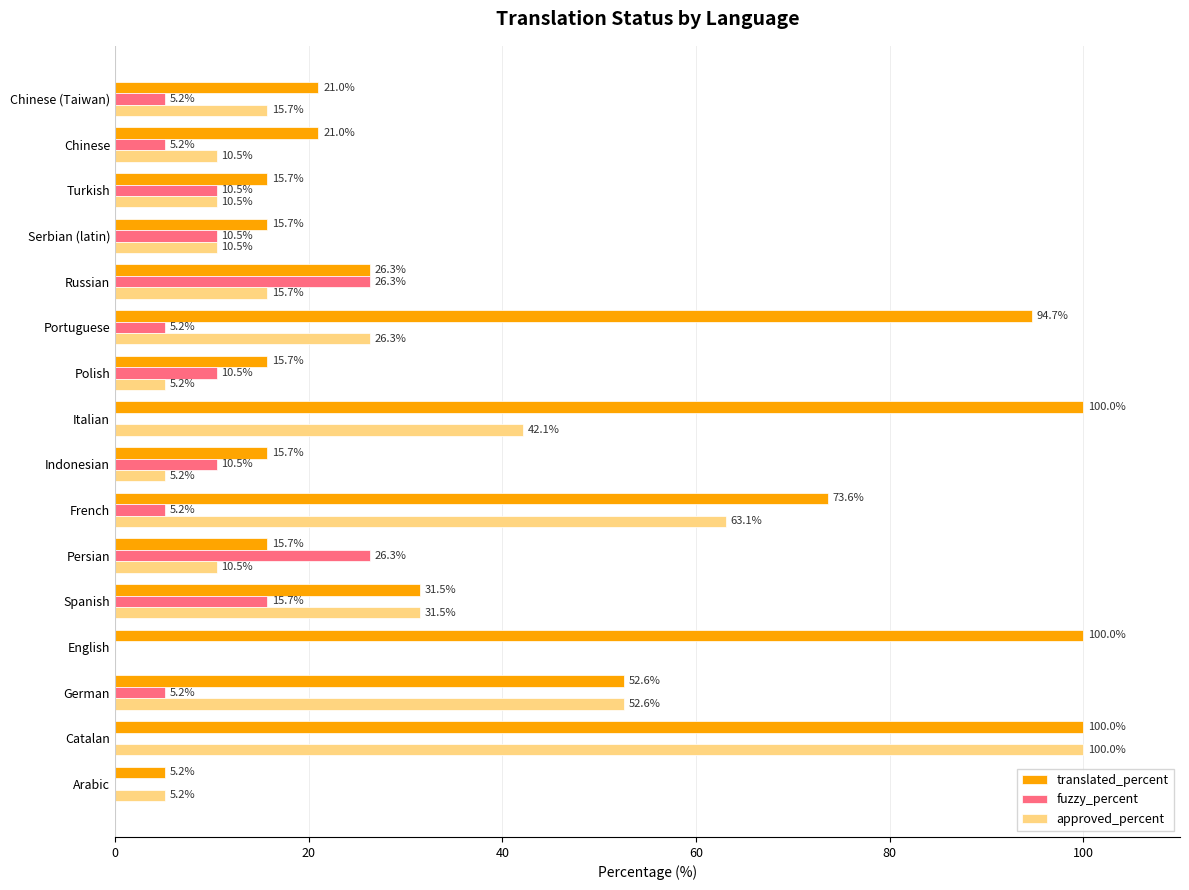

Read the translated_percent value at Chinese.

21.0